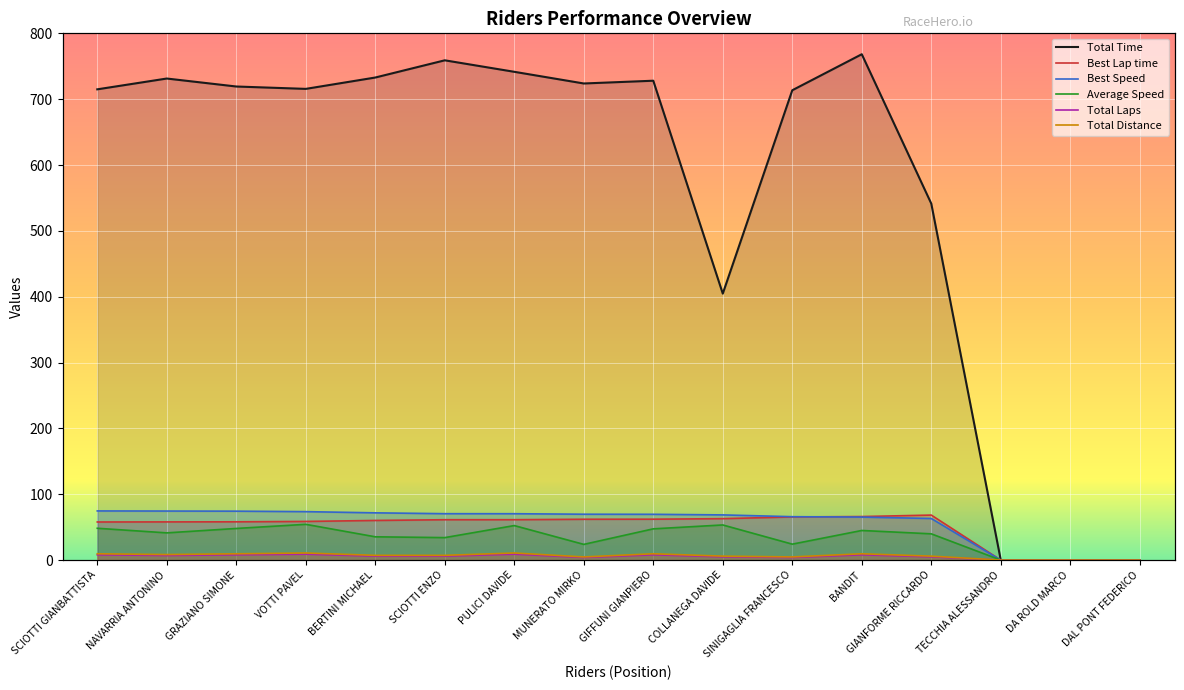

What position from the left is GIFFUNI GIANPIERO?

9